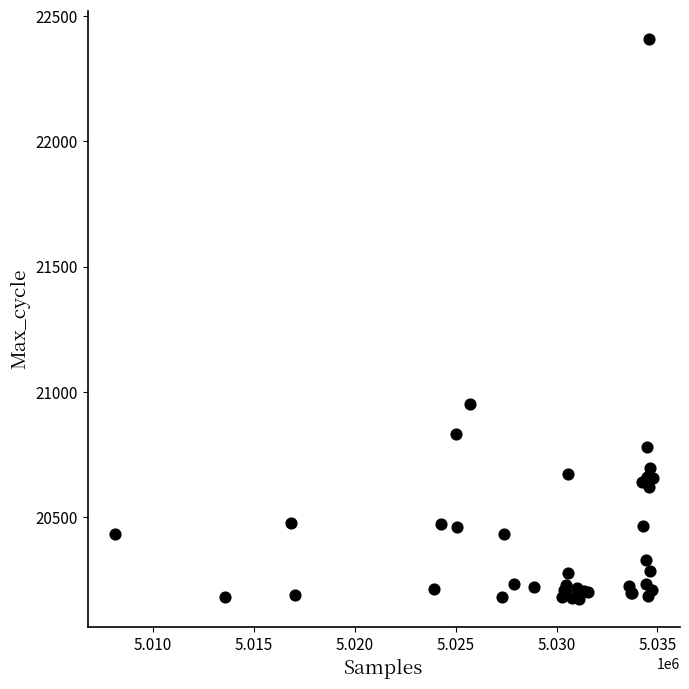

What Y value in the scatter plot is closest to 21292?

20951